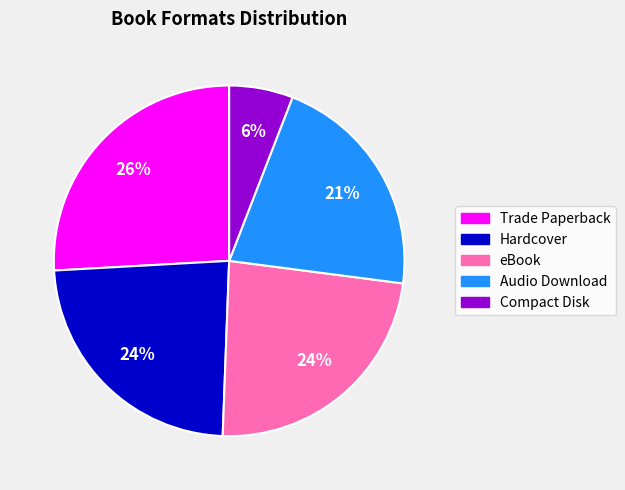

Is there a majority slice in this chart?

No